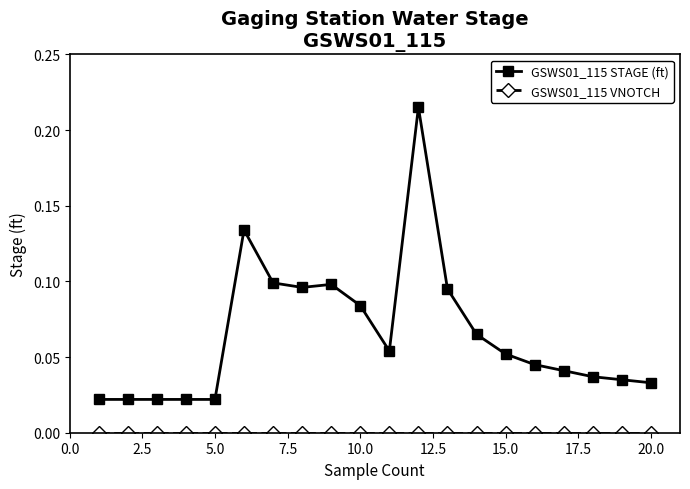

Which series has the widest spread of values?

GSWS01_115 STAGE (ft)